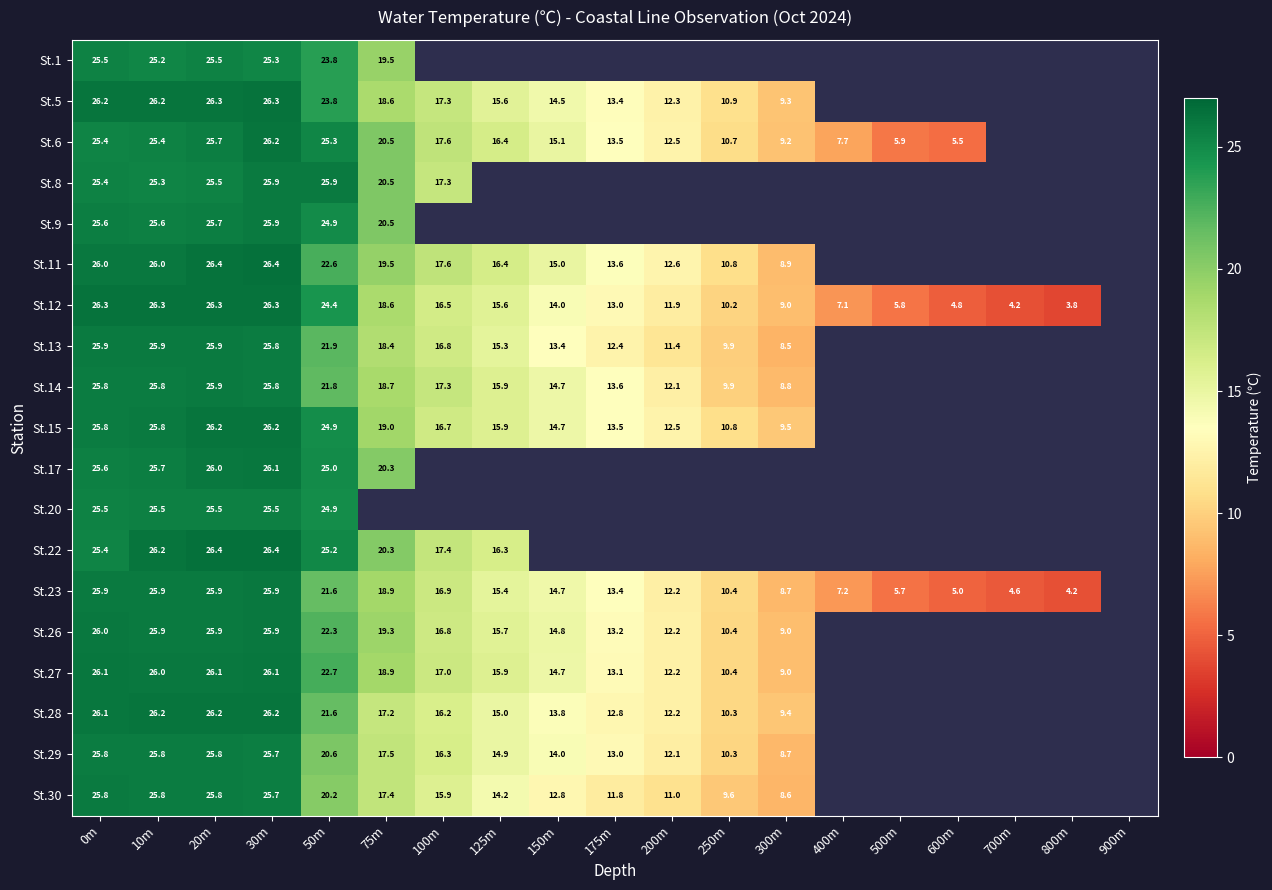

How many data points does each series have?

19